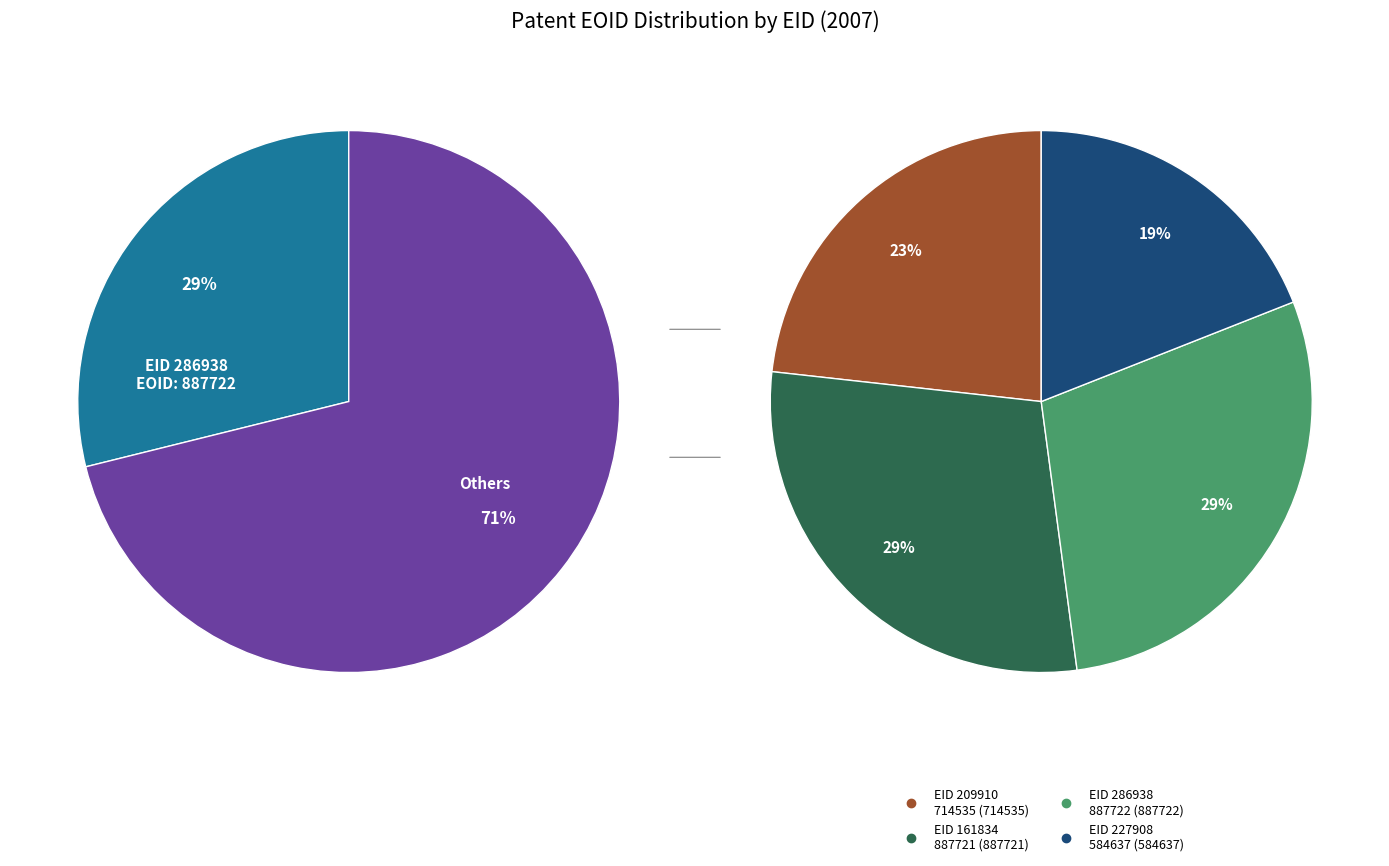

Which slice is the smallest?

227908